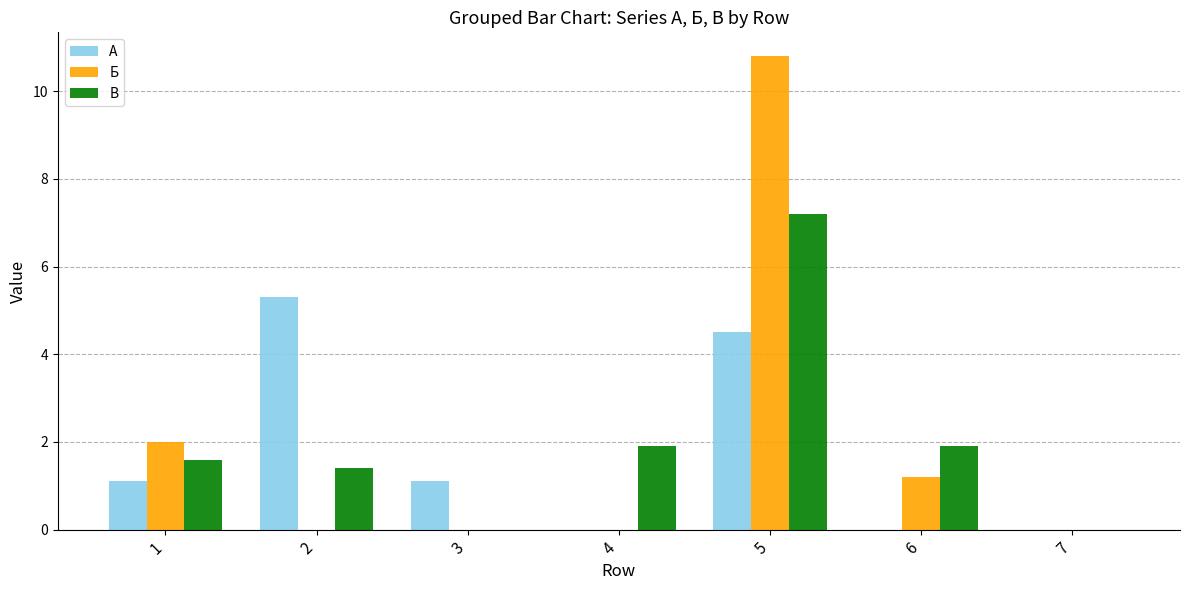

Count the number of data series in this chart.

3